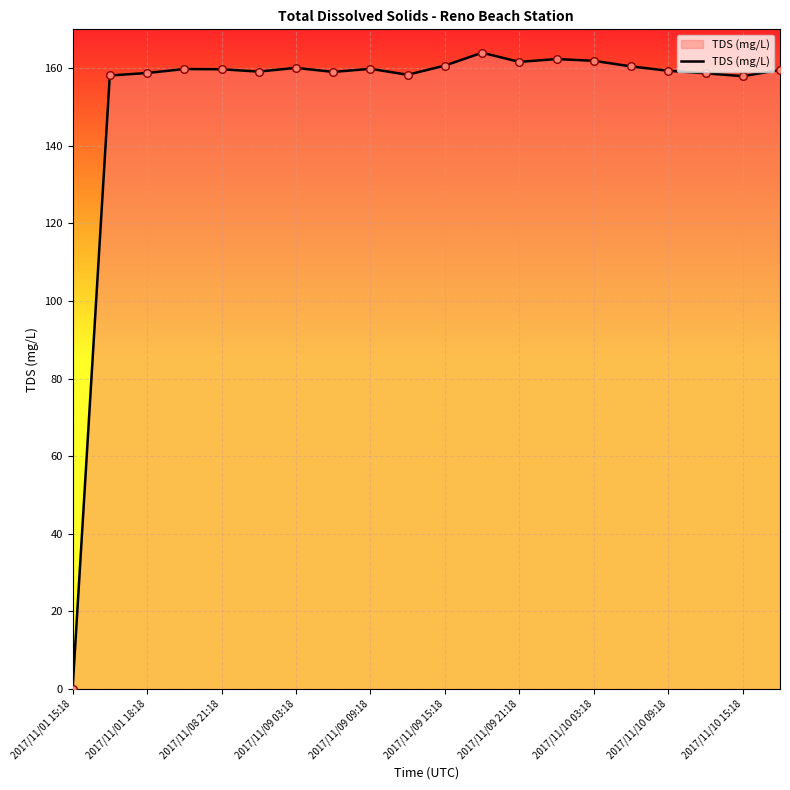

What is the maximum value shown in the chart?

164.0